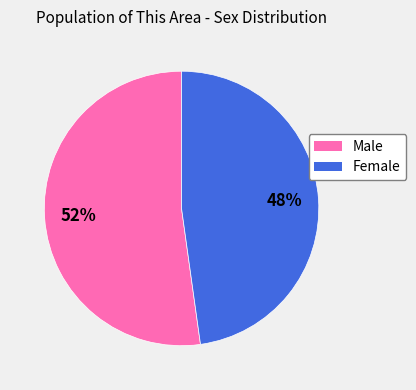

Does Female represent more than half of the total?

No